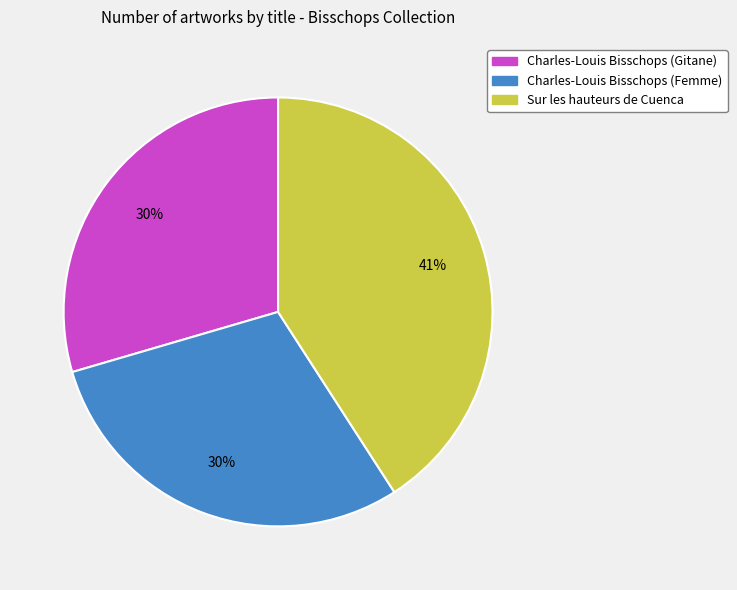

To the nearest percent, what is the average slice percentage?

33%